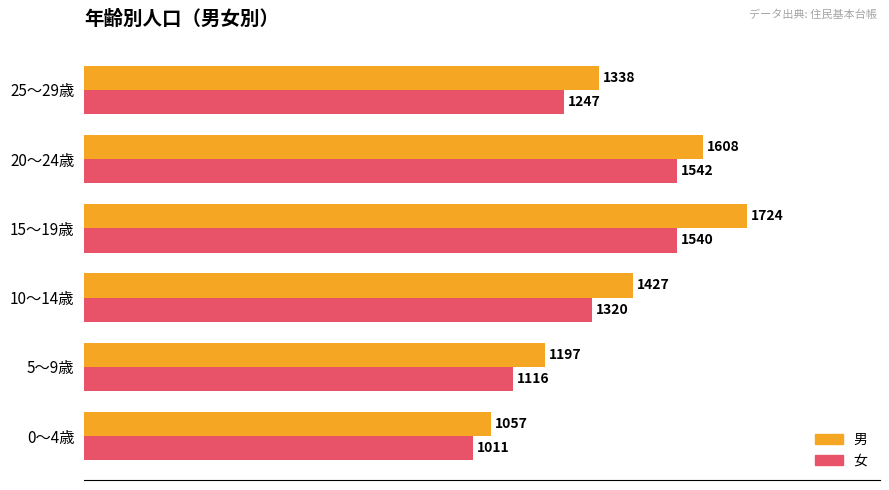

What is the average value of the 女 series?

1296